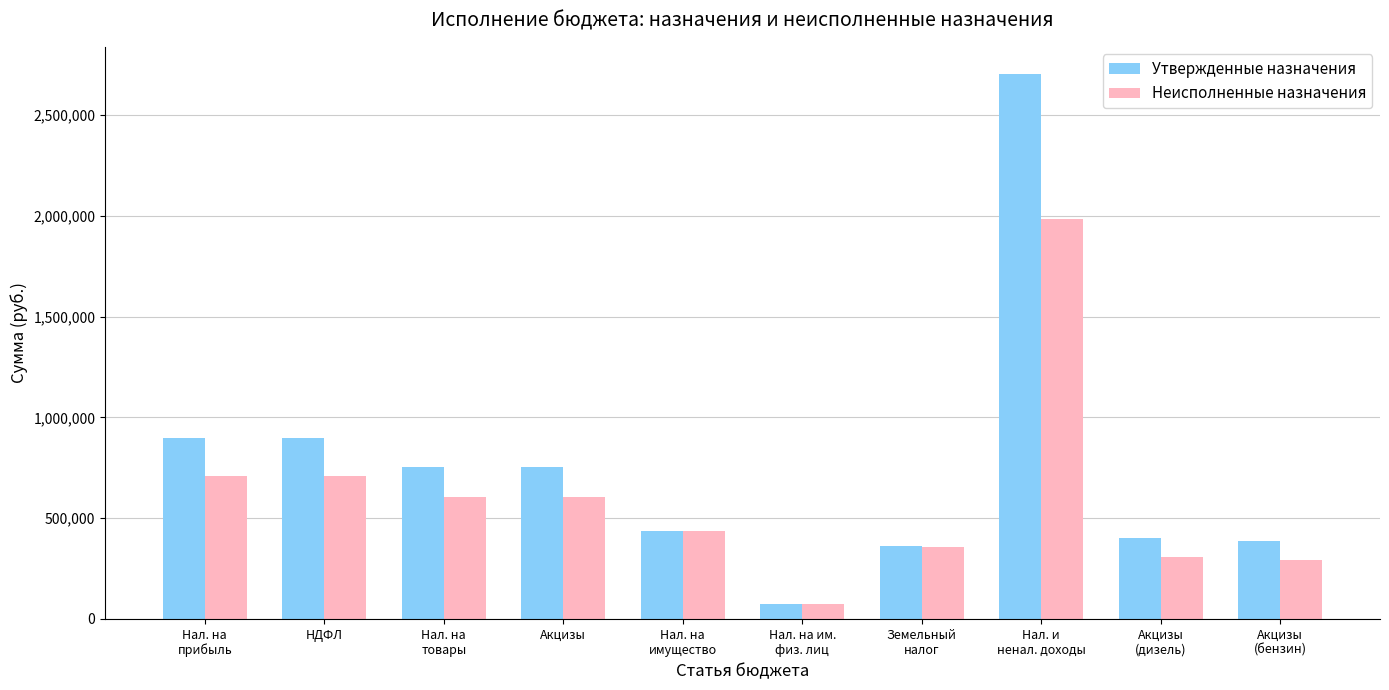

How many data points in Неисполненные назначения are less than 602511?

5